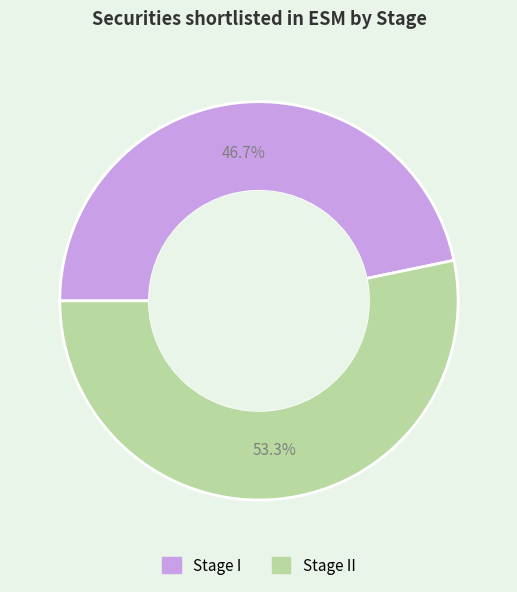

Does any single category account for the majority?

Yes